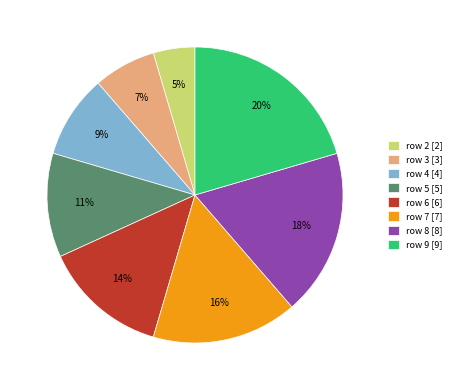

Is it true that row 9 is 29% of the pie?

False